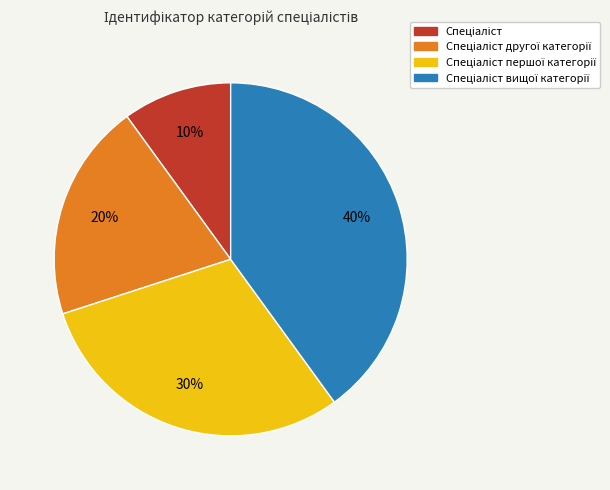

To the nearest percent, what is the average slice percentage?

25%